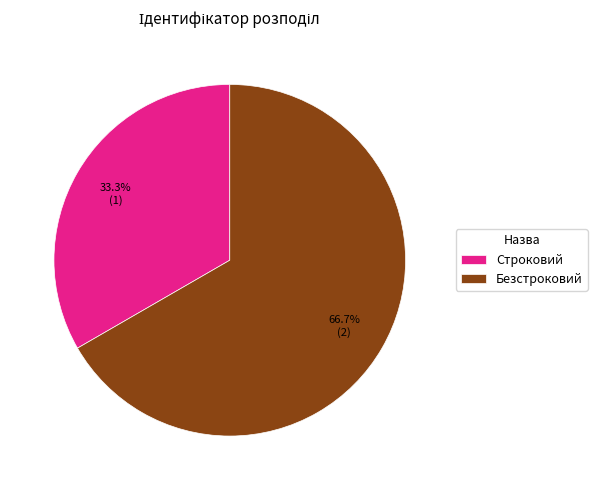

Approximately how many times larger is the value at Строковий compared to Безстроковий?

0.5